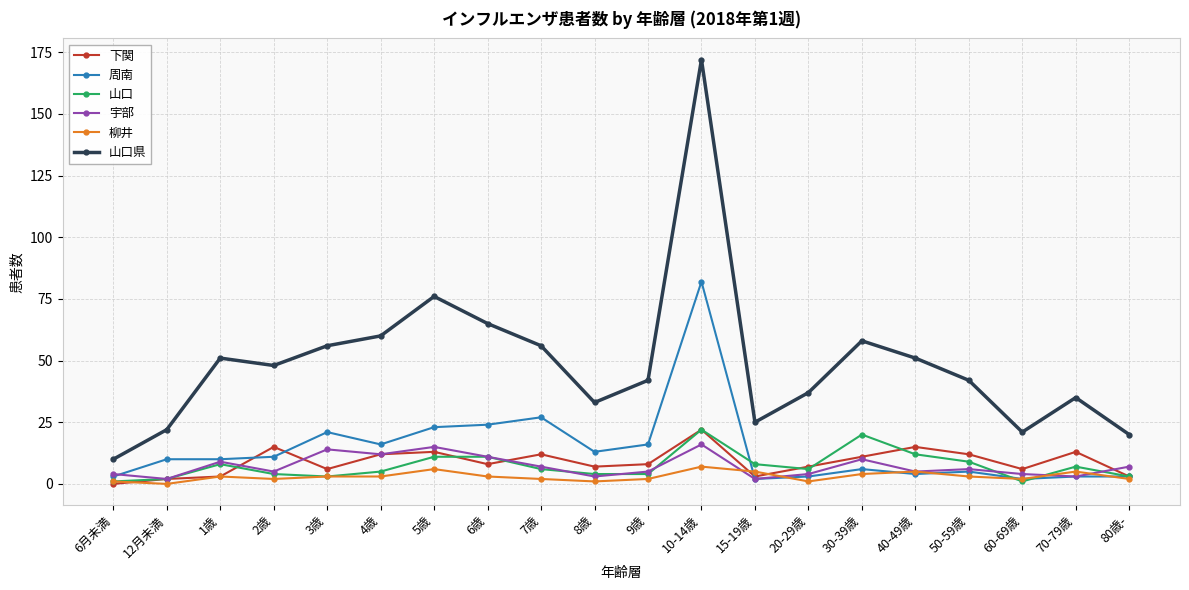

At which category is the sum across all series the highest?

10-14歳